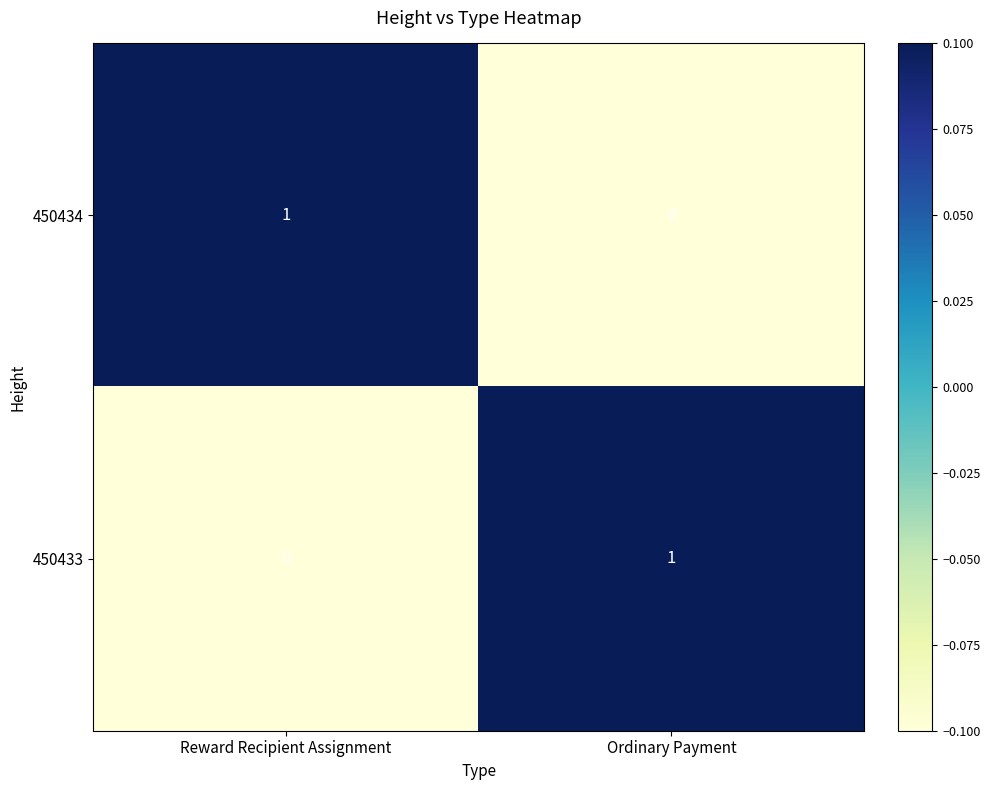

At which label is 450433 closest to 0?

Reward Recipient Assignment